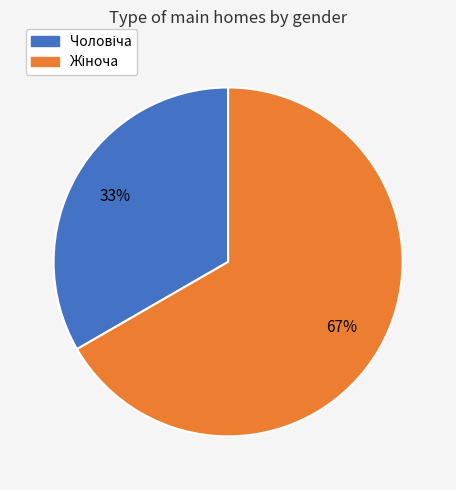

How many slices are in this pie chart?

2